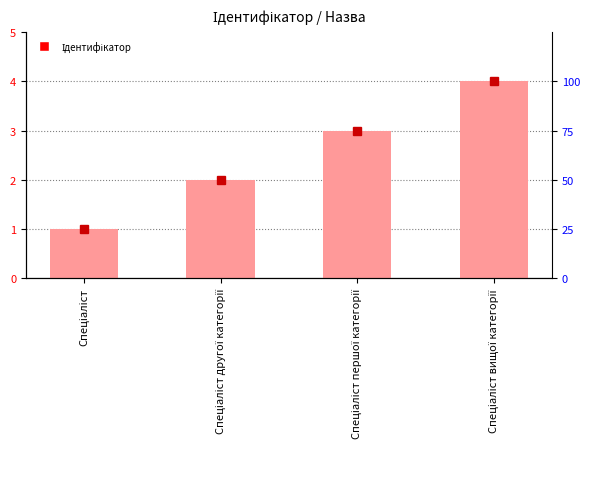

Where is the data nearest to the value 2?

Спеціаліст другої категорії